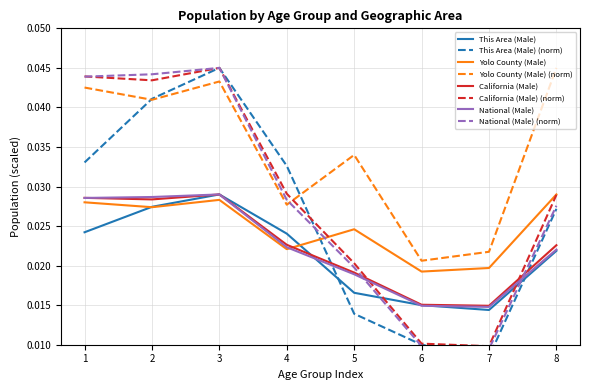

True or false: Yolo County (Male) (norm) and Yolo County (Male) intersect in this chart.

False